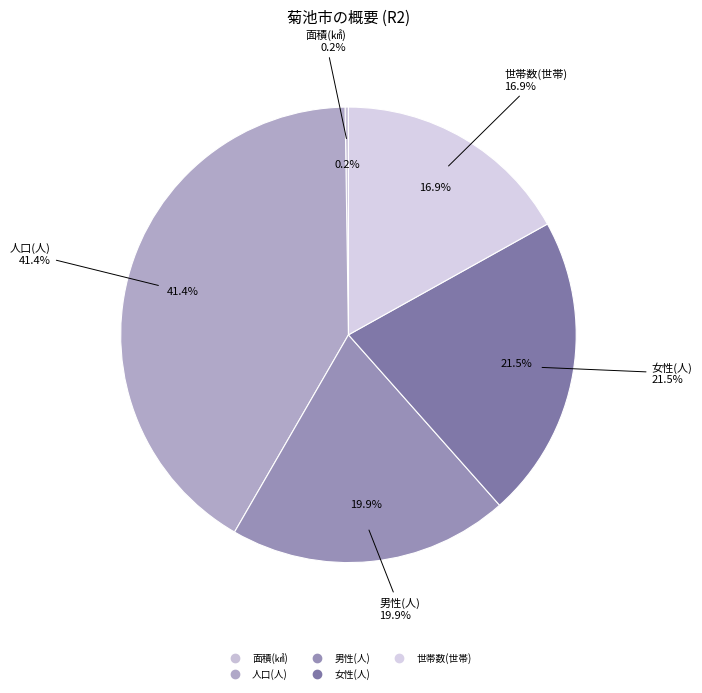

Is 世帯数(世帯) the majority of the pie?

No